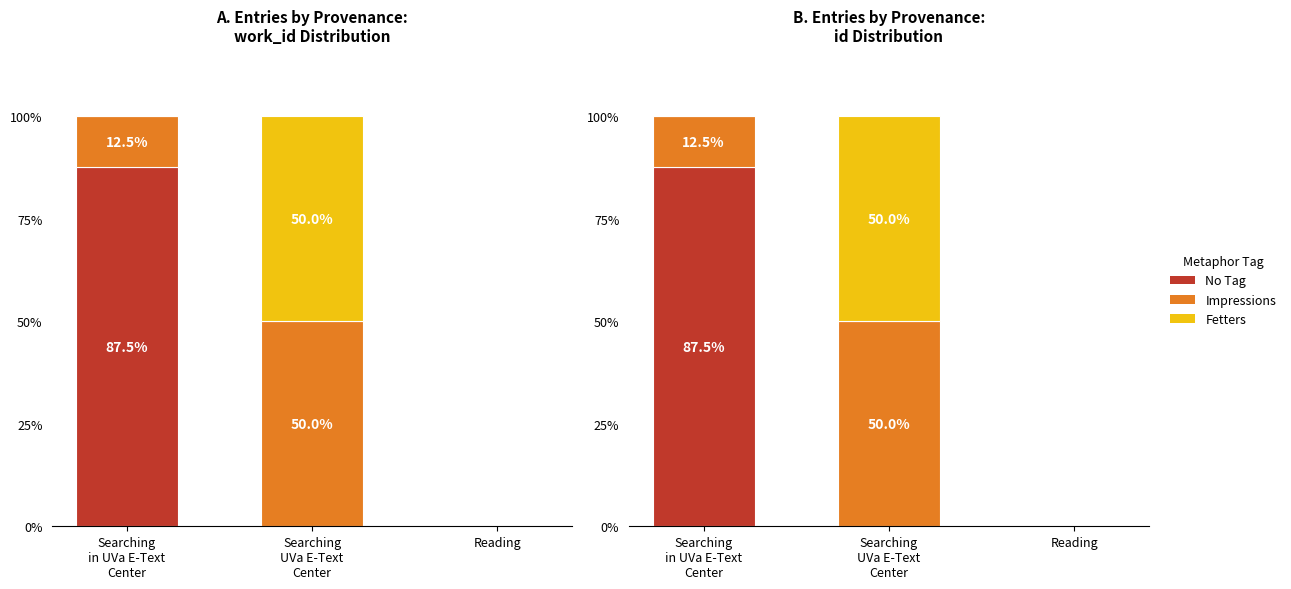

At which label is No Tag closest to 43?

Searching
UVa E-Text
Center